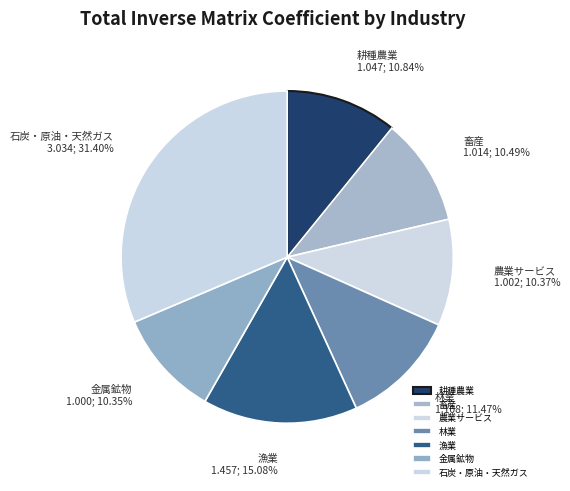

To the nearest percent, what is the difference between the 林業 and 農業サービス slice percentages?

1%